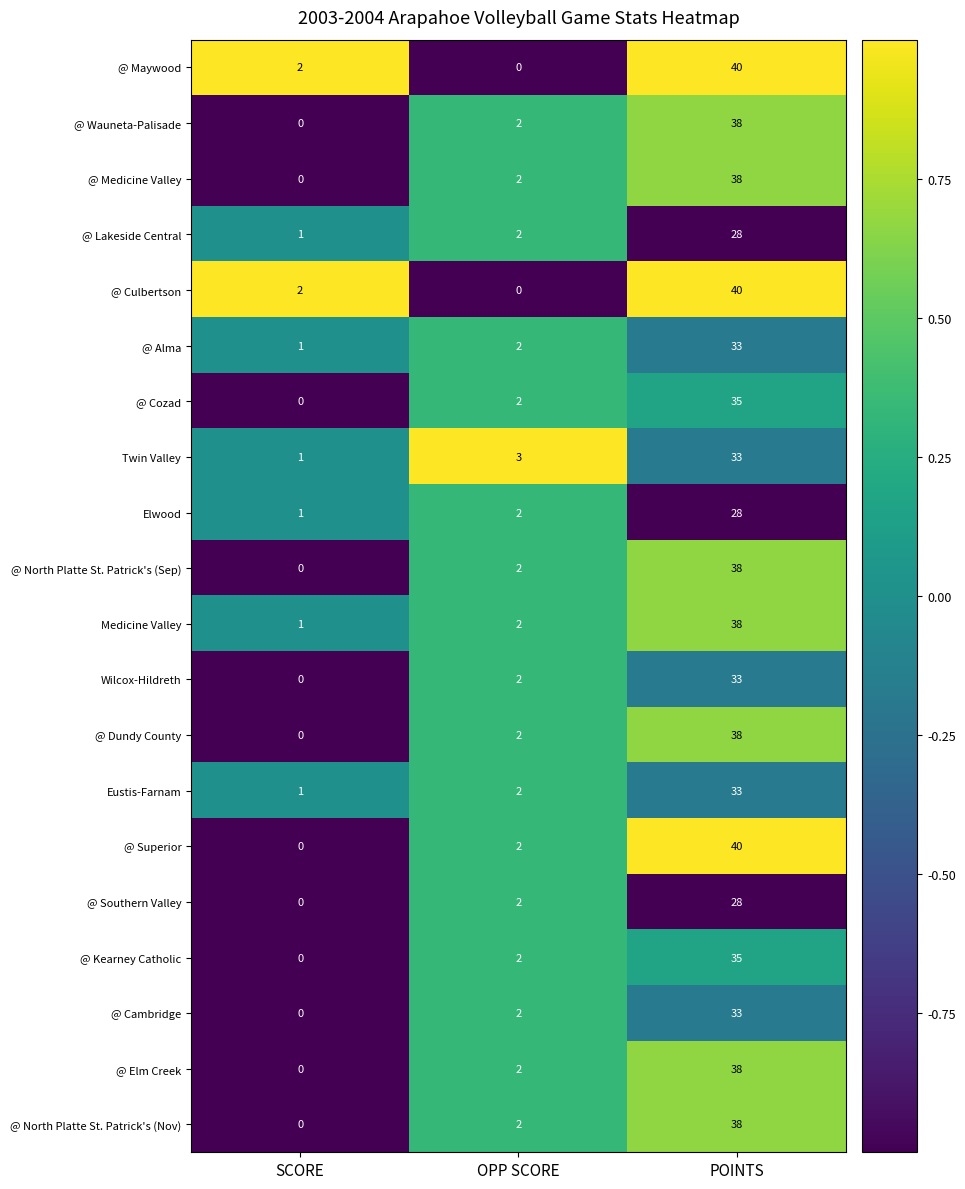

What is the spread (max minus min) of values at OPP SCORE?

3